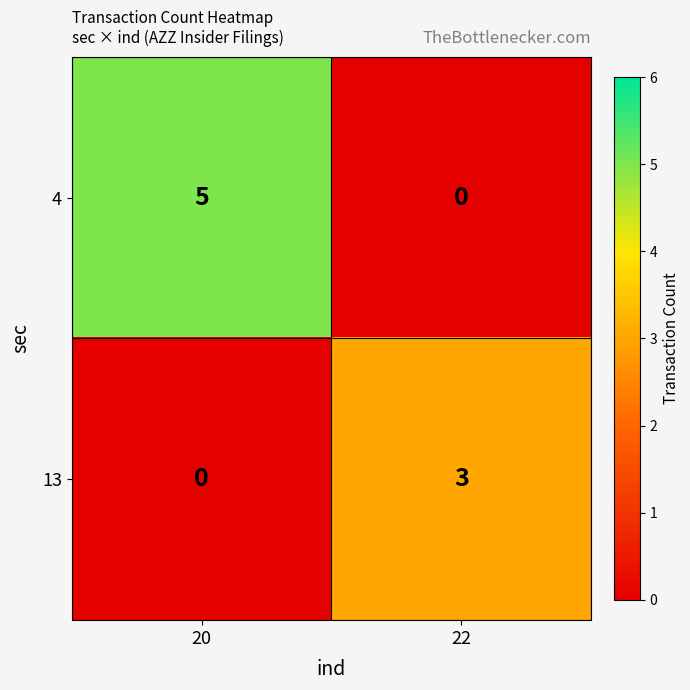

Which series has the largest range (max minus min)?

4